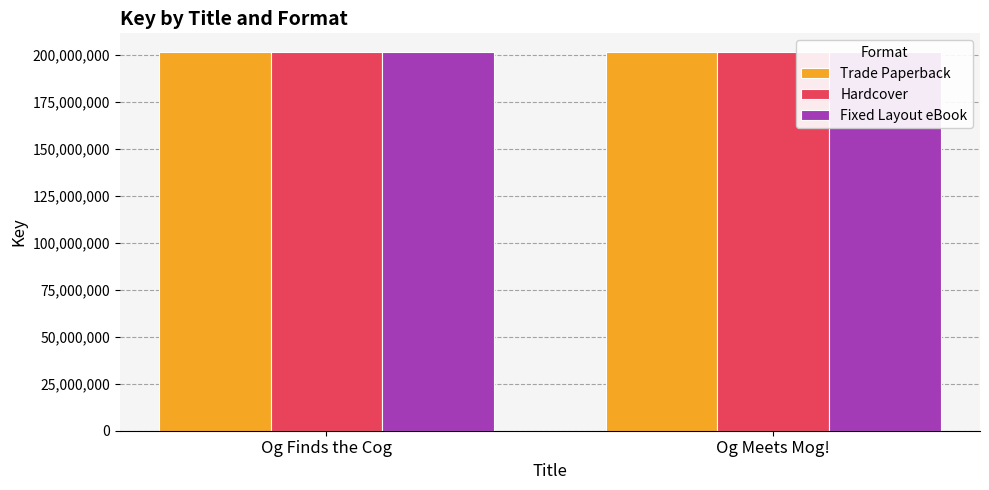

How many bars are there in total?

6